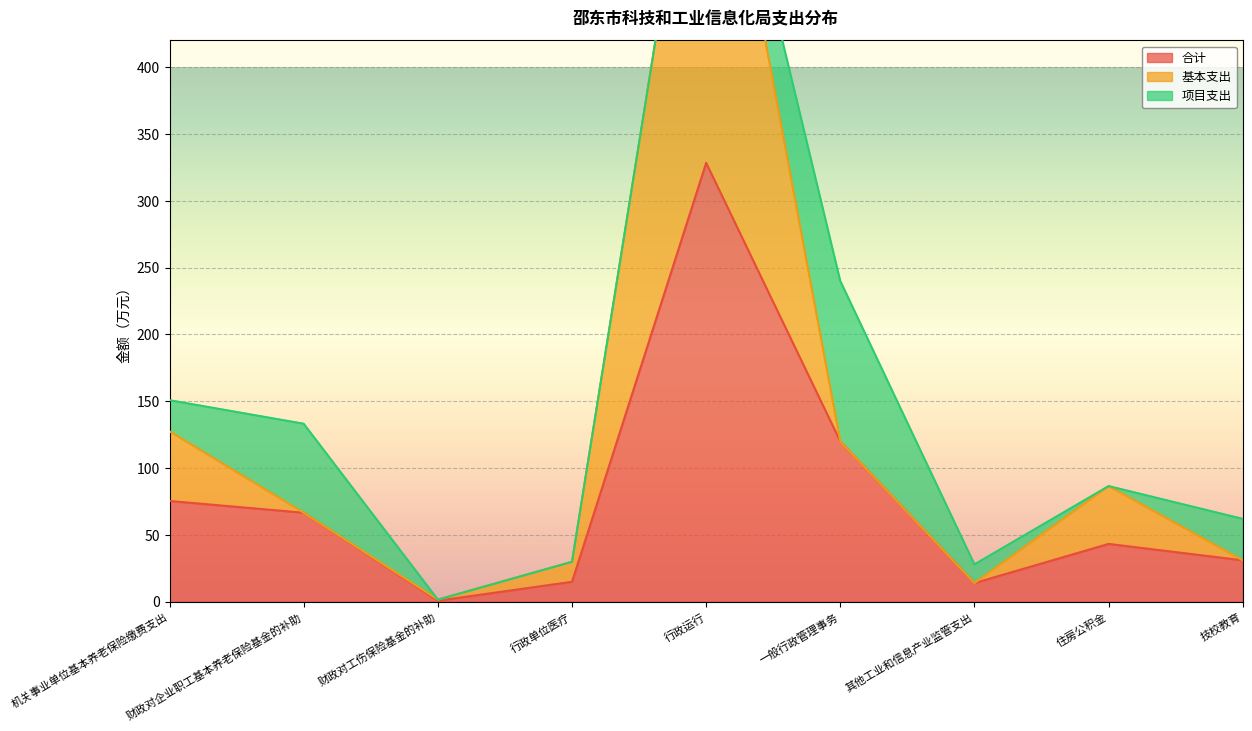

Is it true that 合计 equals 43.3 at 住房公积金?

True